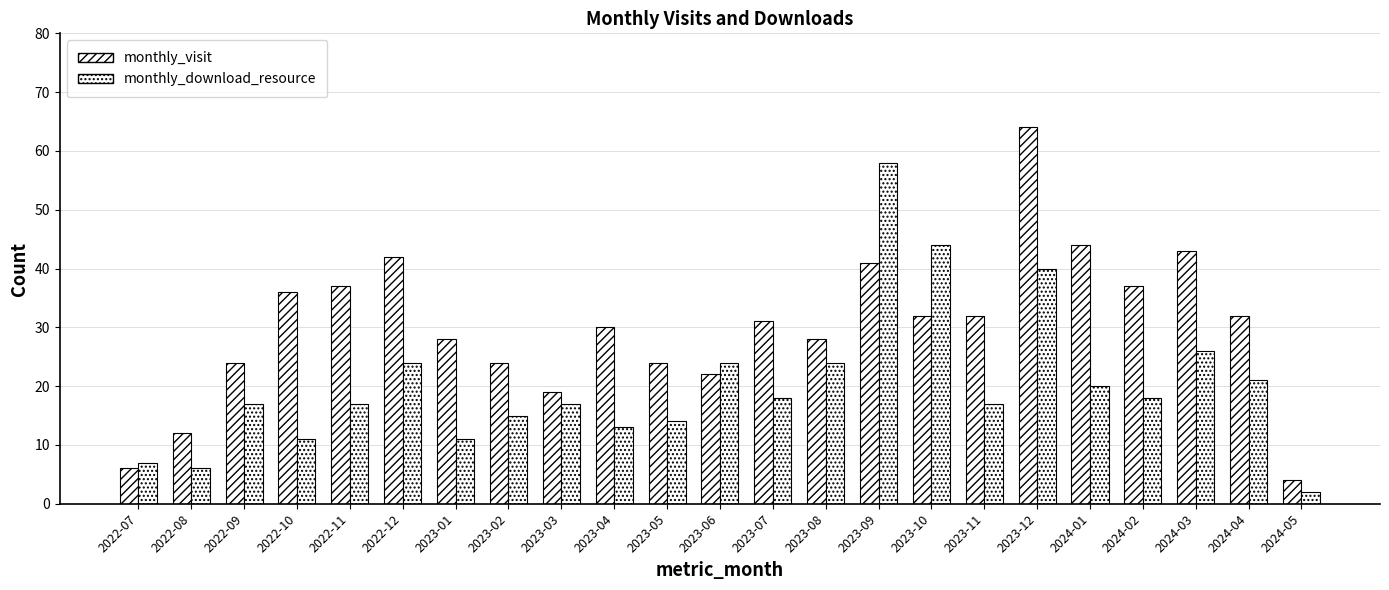

How many data points in monthly_visit are less than 31?

11